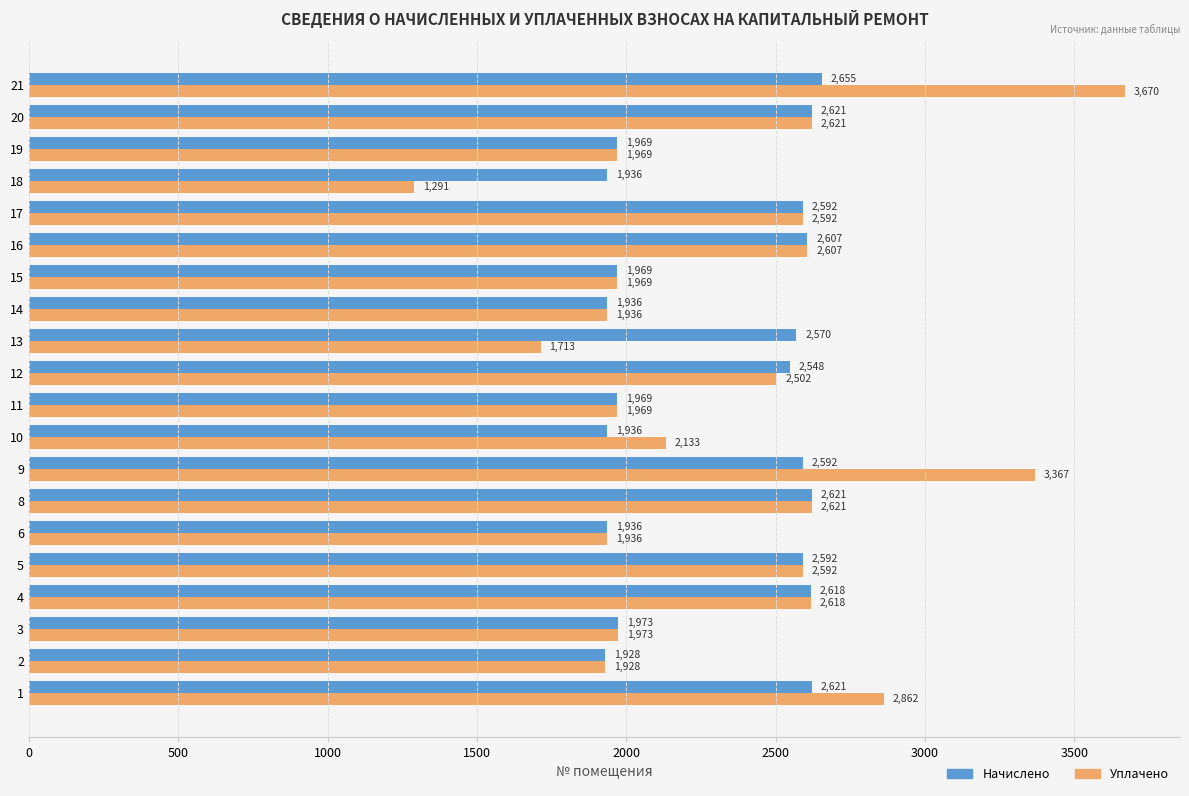

Is the value of Уплачено at 9 greater than the value of Начислено at 15?

Yes